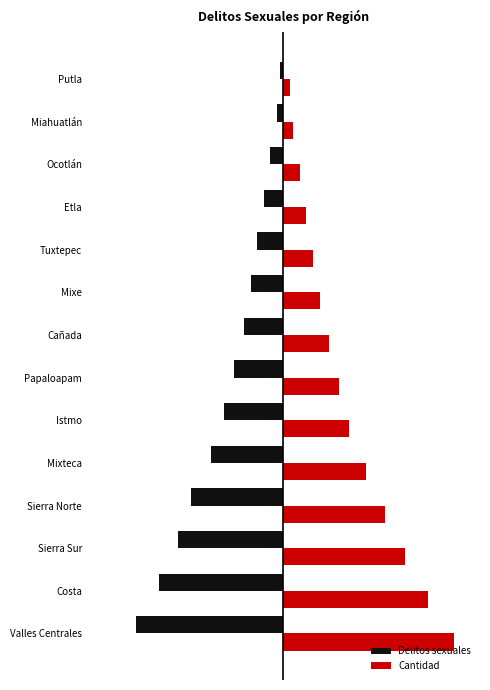

What are all the series names shown in the legend?

Delitos sexuales, Cantidad